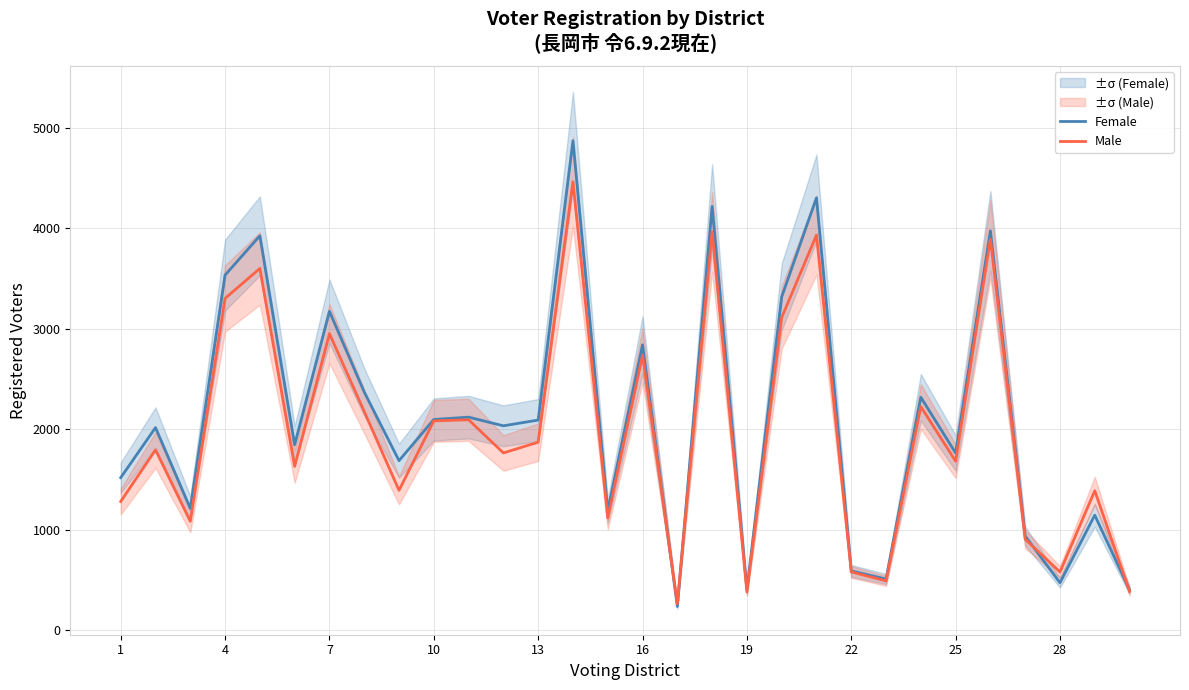

What is the difference between the second highest and minimum values in the Female series?

4067